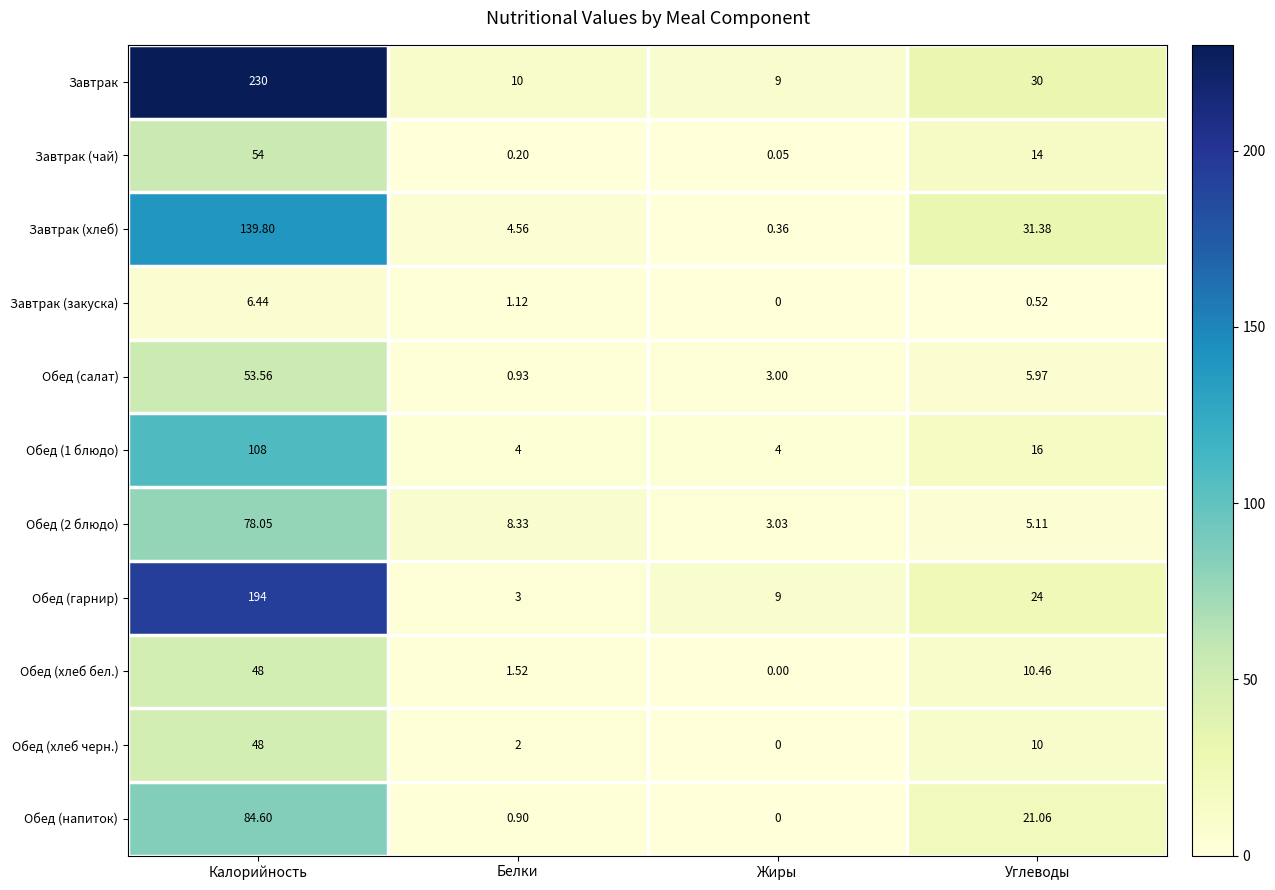

Rank the categories by Завтрак value from lowest to highest.

Жиры, Белки, Углеводы, Калорийность